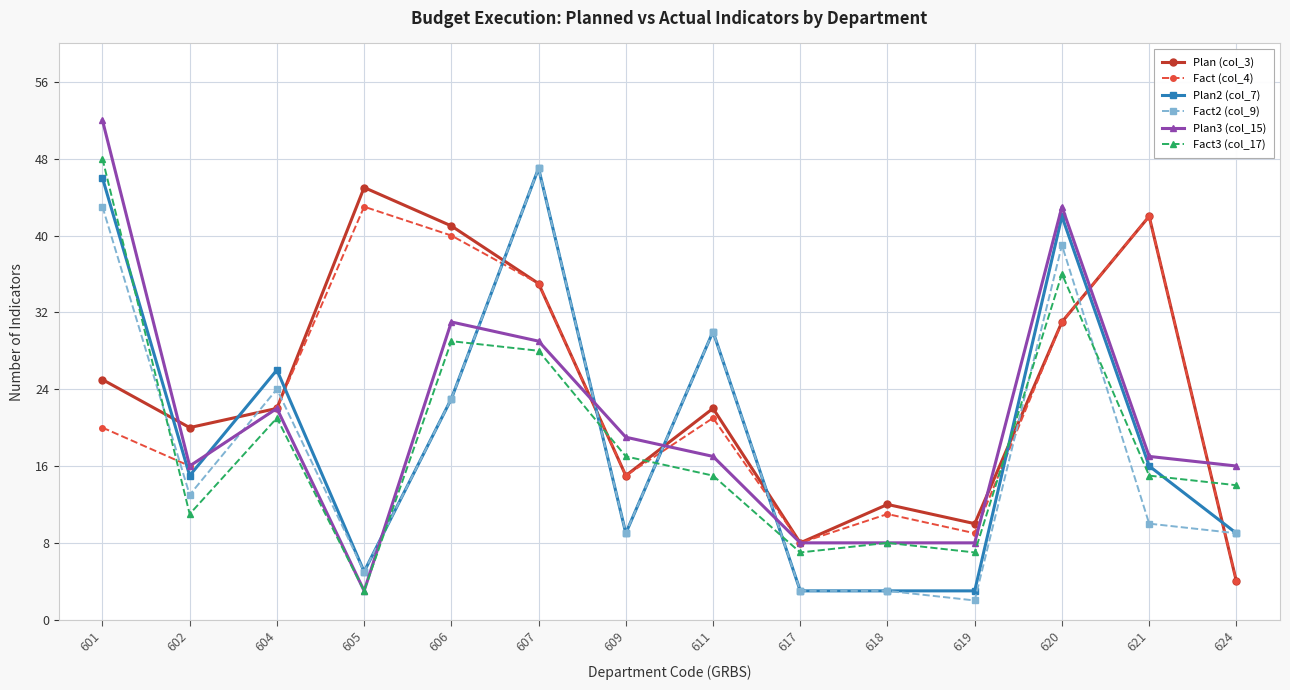

How many intersections are there between Plan2 (col_7) and Fact (col_4)?

10